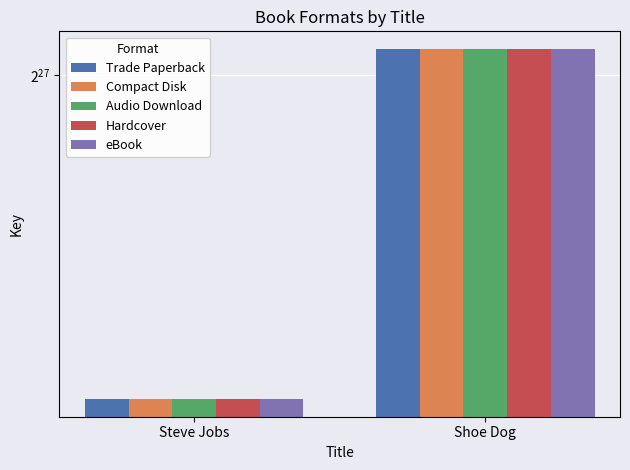

Which series has the widest spread of values?

Trade Paperback